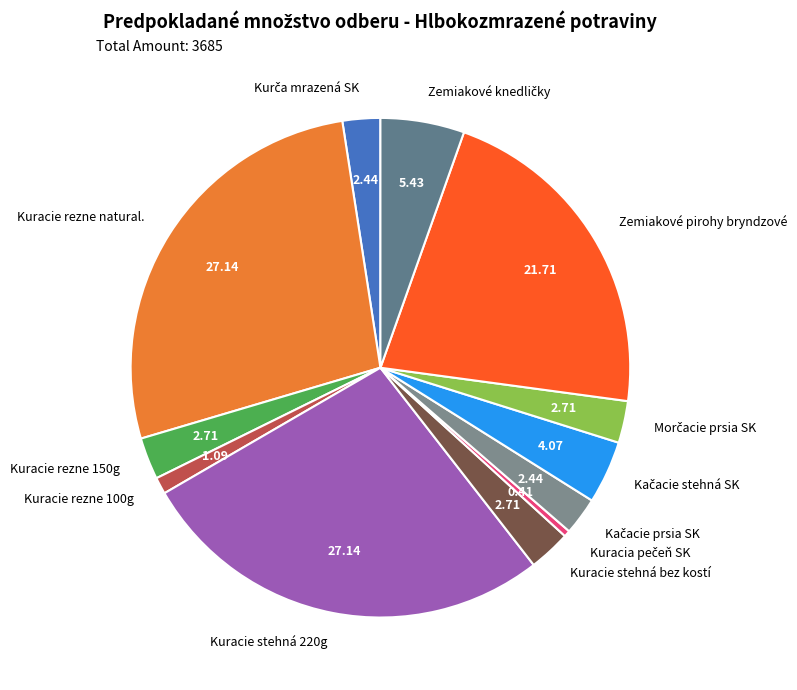

Is there any slice that represents more than half of the pie?

No